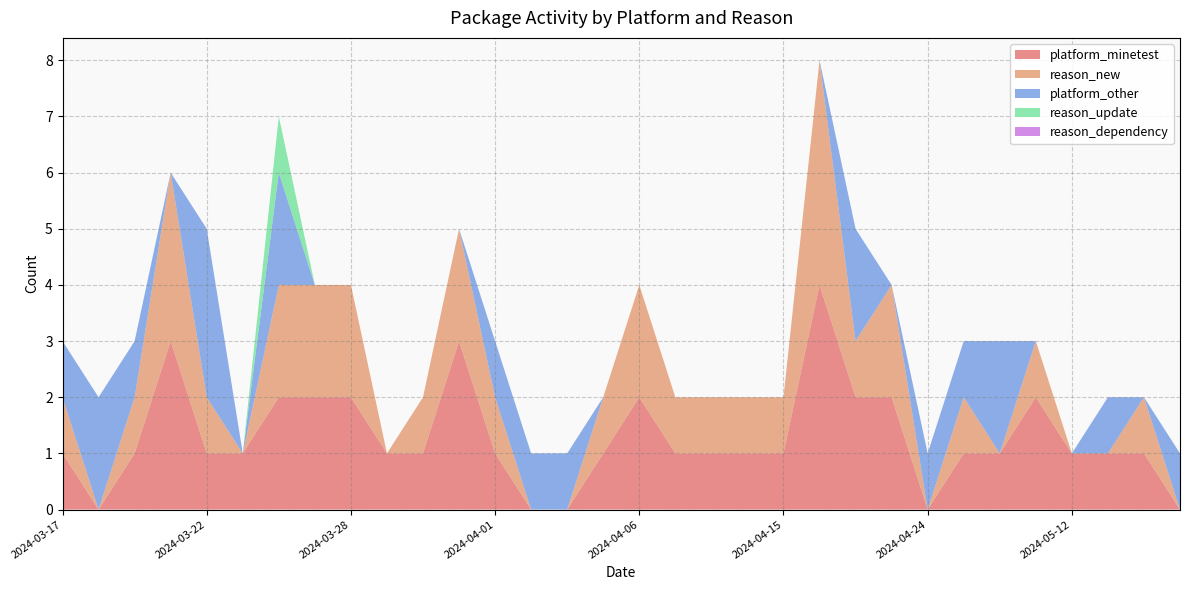

Reading left to right, what are all the values shown in this chart?

platform_minetest: 2024-03-17=1	2024-03-18=0	2024-03-20=1	2024-03-21=3	2024-03-22=1	2024-03-23=1	2024-03-24=2	2024-03-26=2	2024-03-28=2	2024-03-29=1	2024-03-30=1	2024-03-31=3	2024-04-01=1	2024-04-03=0	2024-04-04=0	2024-04-05=1	2024-04-06=2	2024-04-08=1	2024-04-11=1	2024-04-14=1	2024-04-15=1	2024-04-17=4	2024-04-19=2	2024-04-21=2	2024-04-24=0	2024-04-26=1	2024-05-04=1	2024-05-05=2	2024-05-12=1	2024-05-16=1	2024-05-18=1	2024-05-19=0
reason_new: 2024-03-17=1	2024-03-18=0	2024-03-20=1	2024-03-21=3	2024-03-22=1	2024-03-23=0	2024-03-24=2	2024-03-26=2	2024-03-28=2	2024-03-29=0	2024-03-30=1	2024-03-31=2	2024-04-01=1	2024-04-03=0	2024-04-04=0	2024-04-05=1	2024-04-06=2	2024-04-08=1	2024-04-11=1	2024-04-14=1	2024-04-15=1	2024-04-17=4	2024-04-19=1	2024-04-21=2	2024-04-24=0	2024-04-26=1	2024-05-04=0	2024-05-05=1	2024-05-12=0	2024-05-16=0	2024-05-18=1	2024-05-19=0
platform_other: 2024-03-17=1	2024-03-18=2	2024-03-20=1	2024-03-21=0	2024-03-22=3	2024-03-23=0	2024-03-24=2	2024-03-26=0	2024-03-28=0	2024-03-29=0	2024-03-30=0	2024-03-31=0	2024-04-01=1	2024-04-03=1	2024-04-04=1	2024-04-05=0	2024-04-06=0	2024-04-08=0	2024-04-11=0	2024-04-14=0	2024-04-15=0	2024-04-17=0	2024-04-19=2	2024-04-21=0	2024-04-24=1	2024-04-26=1	2024-05-04=2	2024-05-05=0	2024-05-12=0	2024-05-16=1	2024-05-18=0	2024-05-19=1
reason_update: 2024-03-17=0	2024-03-18=0	2024-03-20=0	2024-03-21=0	2024-03-22=0	2024-03-23=0	2024-03-24=1	2024-03-26=0	2024-03-28=0	2024-03-29=0	2024-03-30=0	2024-03-31=0	2024-04-01=0	2024-04-03=0	2024-04-04=0	2024-04-05=0	2024-04-06=0	2024-04-08=0	2024-04-11=0	2024-04-14=0	2024-04-15=0	2024-04-17=0	2024-04-19=0	2024-04-21=0	2024-04-24=0	2024-04-26=0	2024-05-04=0	2024-05-05=0	2024-05-12=0	2024-05-16=0	2024-05-18=0	2024-05-19=0
reason_dependency: 2024-03-17=0	2024-03-18=0	2024-03-20=0	2024-03-21=0	2024-03-22=0	2024-03-23=0	2024-03-24=0	2024-03-26=0	2024-03-28=0	2024-03-29=0	2024-03-30=0	2024-03-31=0	2024-04-01=0	2024-04-03=0	2024-04-04=0	2024-04-05=0	2024-04-06=0	2024-04-08=0	2024-04-11=0	2024-04-14=0	2024-04-15=0	2024-04-17=0	2024-04-19=0	2024-04-21=0	2024-04-24=0	2024-04-26=0	2024-05-04=0	2024-05-05=0	2024-05-12=0	2024-05-16=0	2024-05-18=0	2024-05-19=0